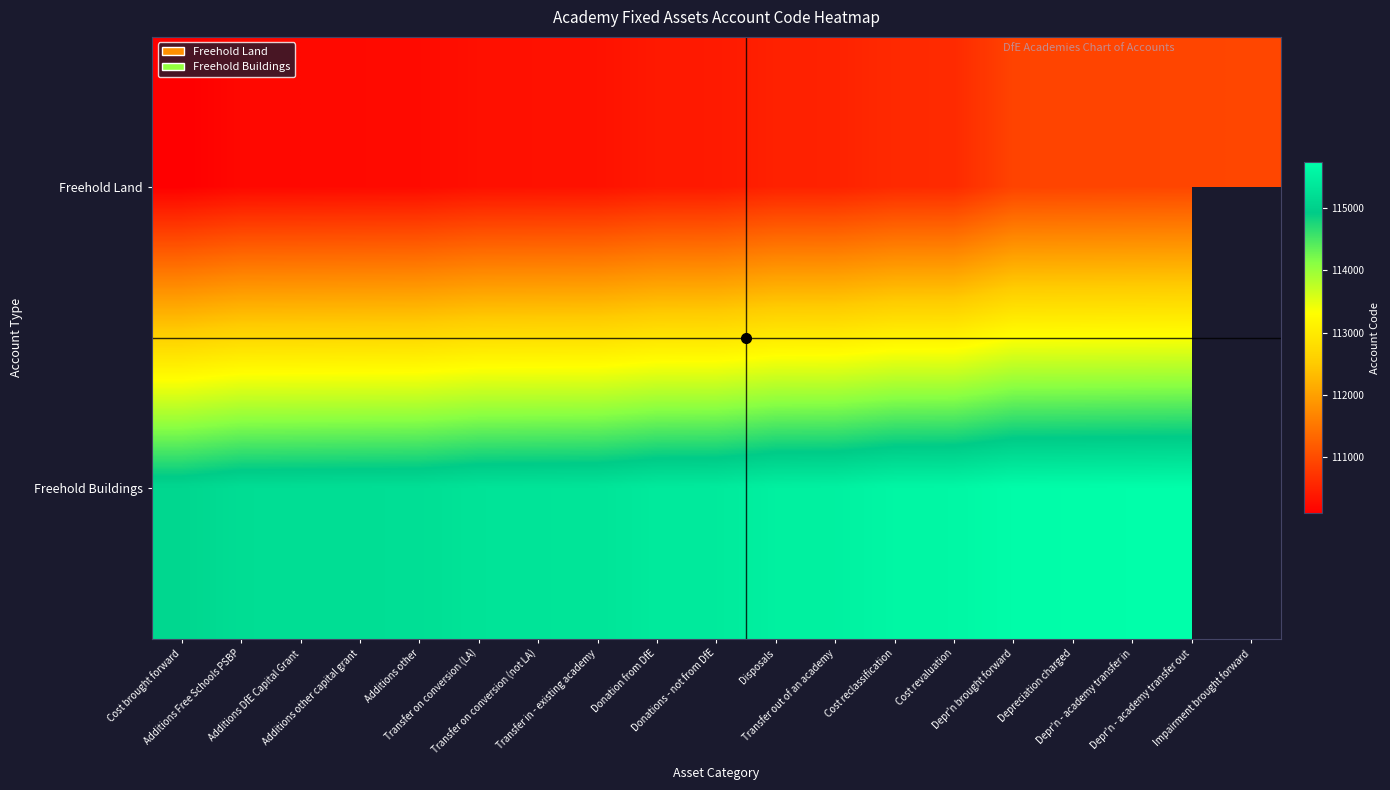

What is the difference between the highest and lowest values at Cost revaluation?

5000.0